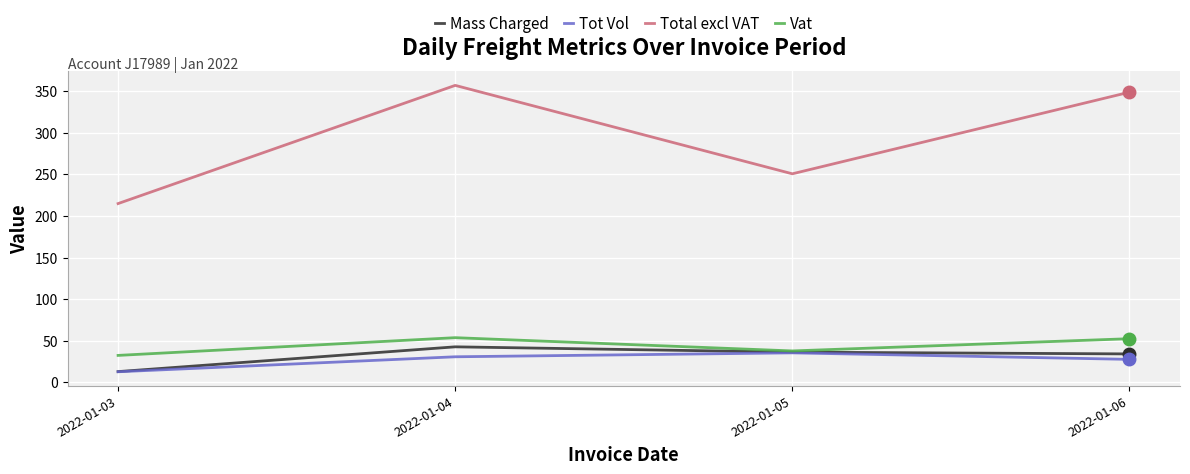

True or false: Tot Vol and Total excl VAT cross at least once.

False